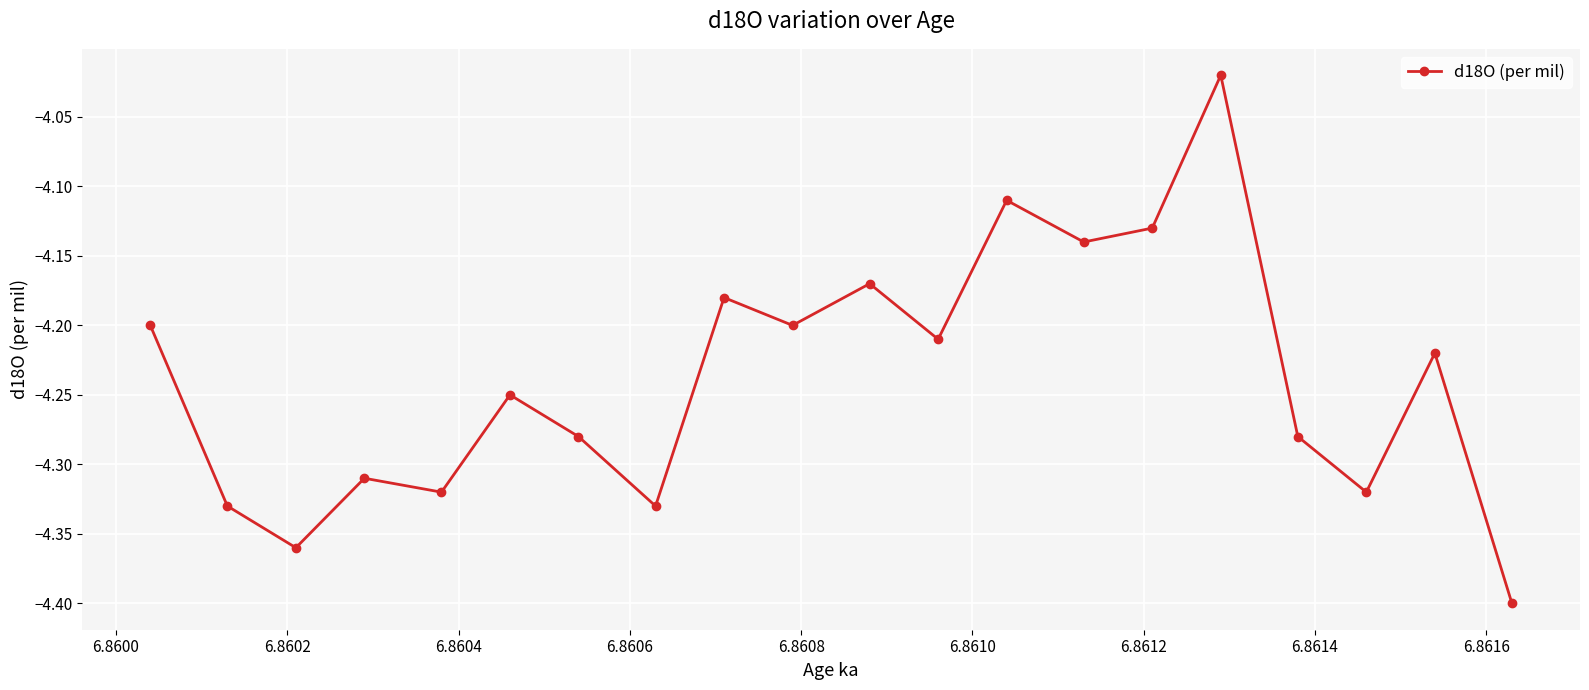

What is the sum of all values?

-84.8